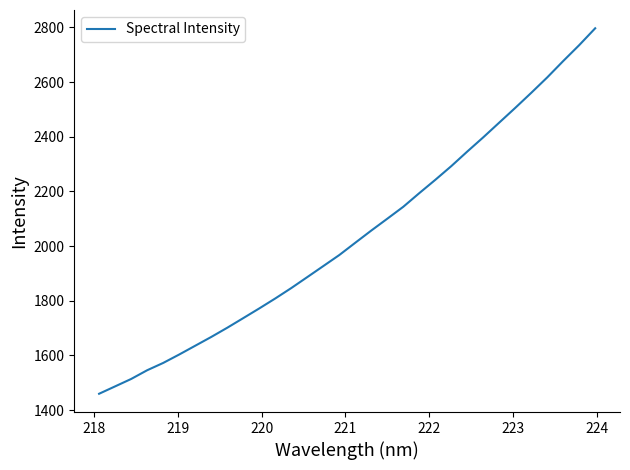

True or false: there are more than 1 points higher than both neighbors.

False